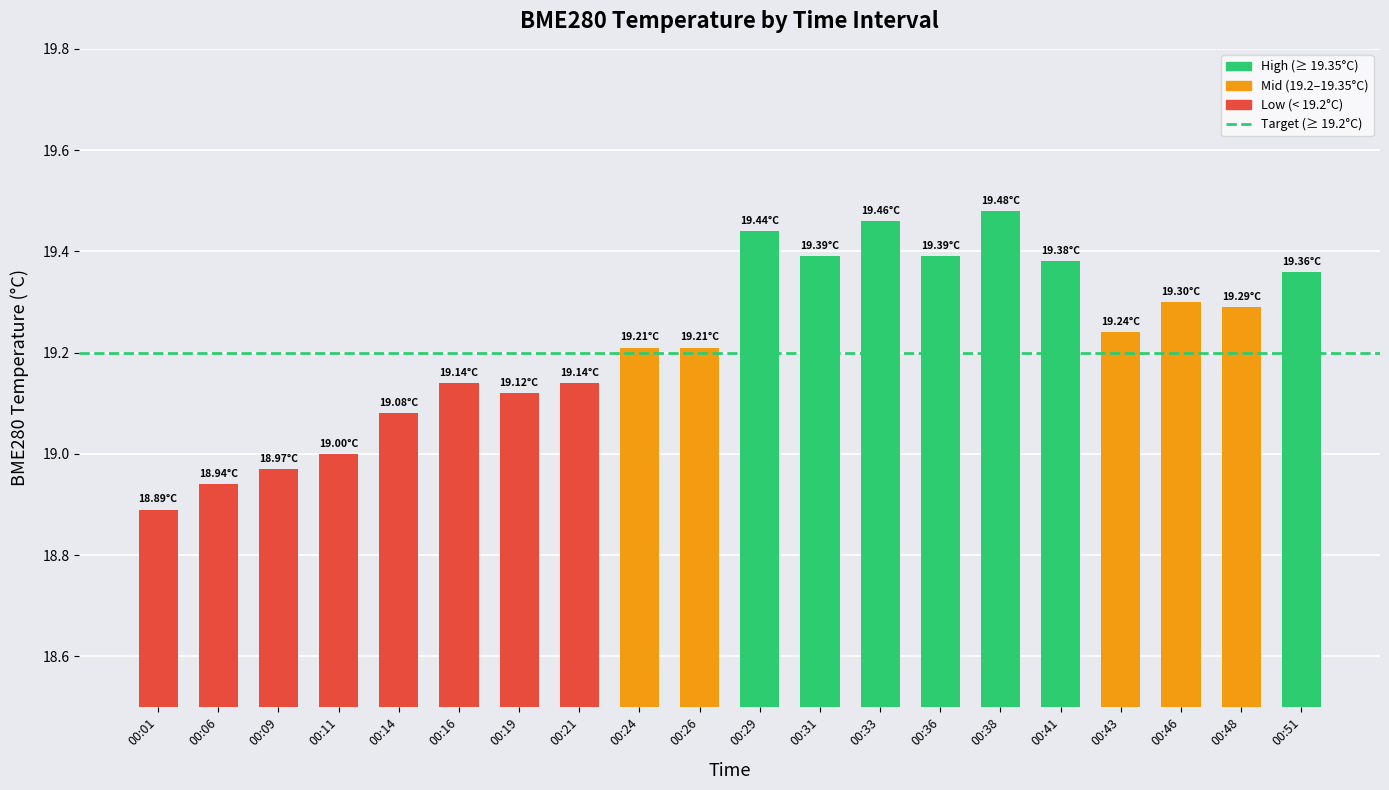

How many data points does each series have?

20